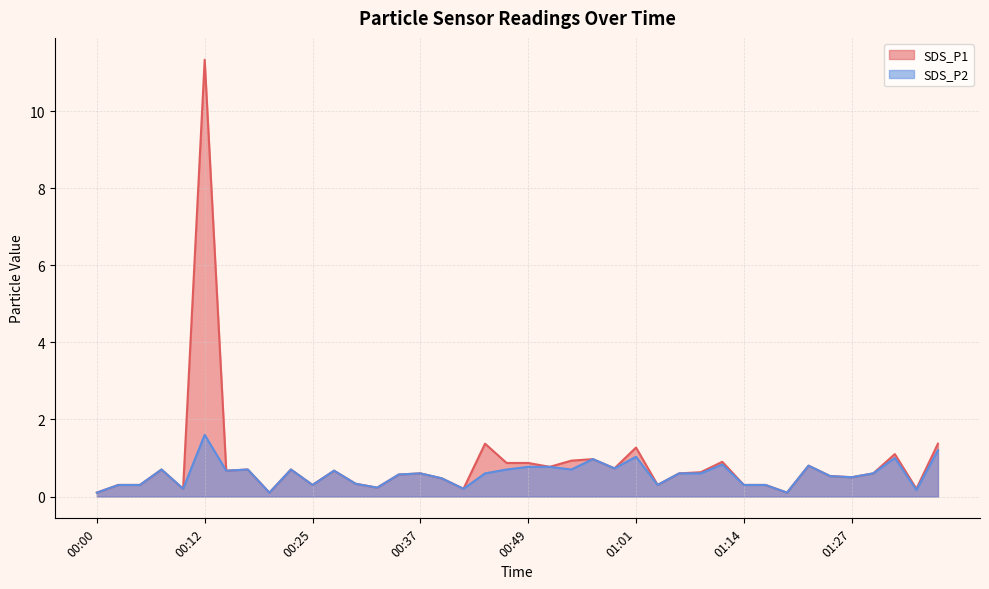

Where is SDS_P2 nearest to the value 0?

00:00